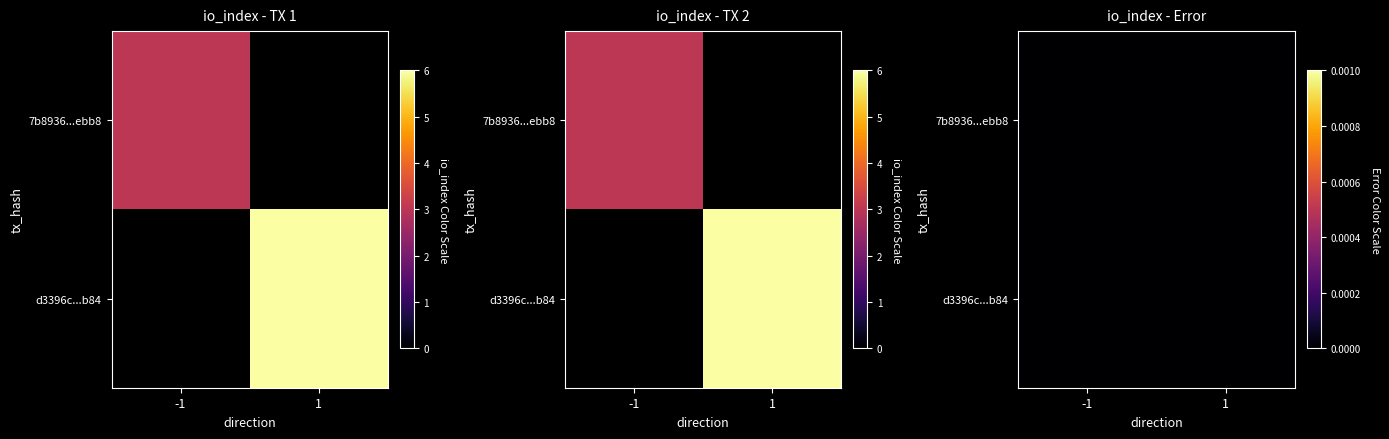

Which series changed the most between 0 and 1?

d3396c58c34b958209faca912920d0a93703b84